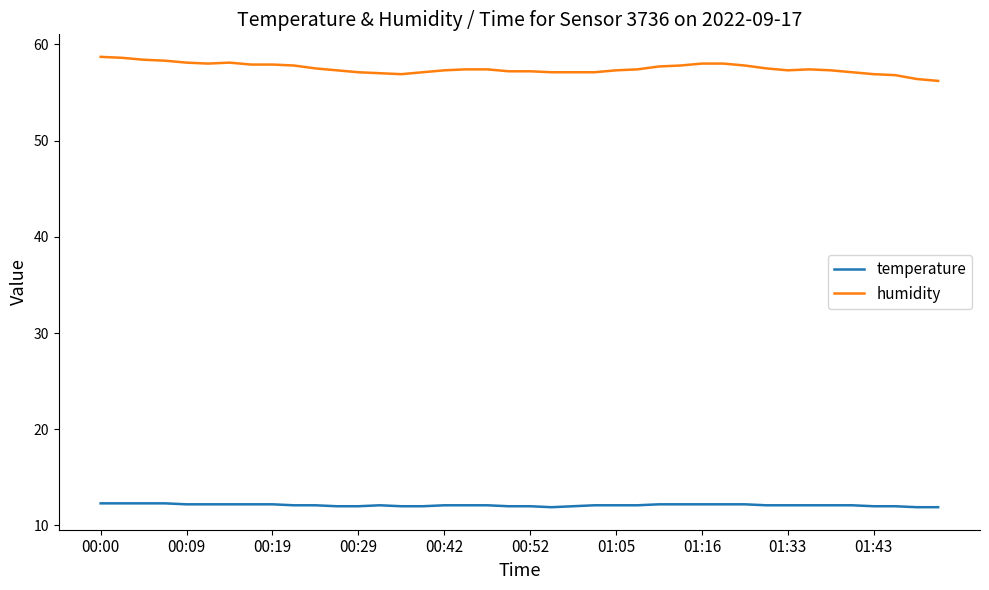

True or false: humidity and temperature intersect in this chart.

False